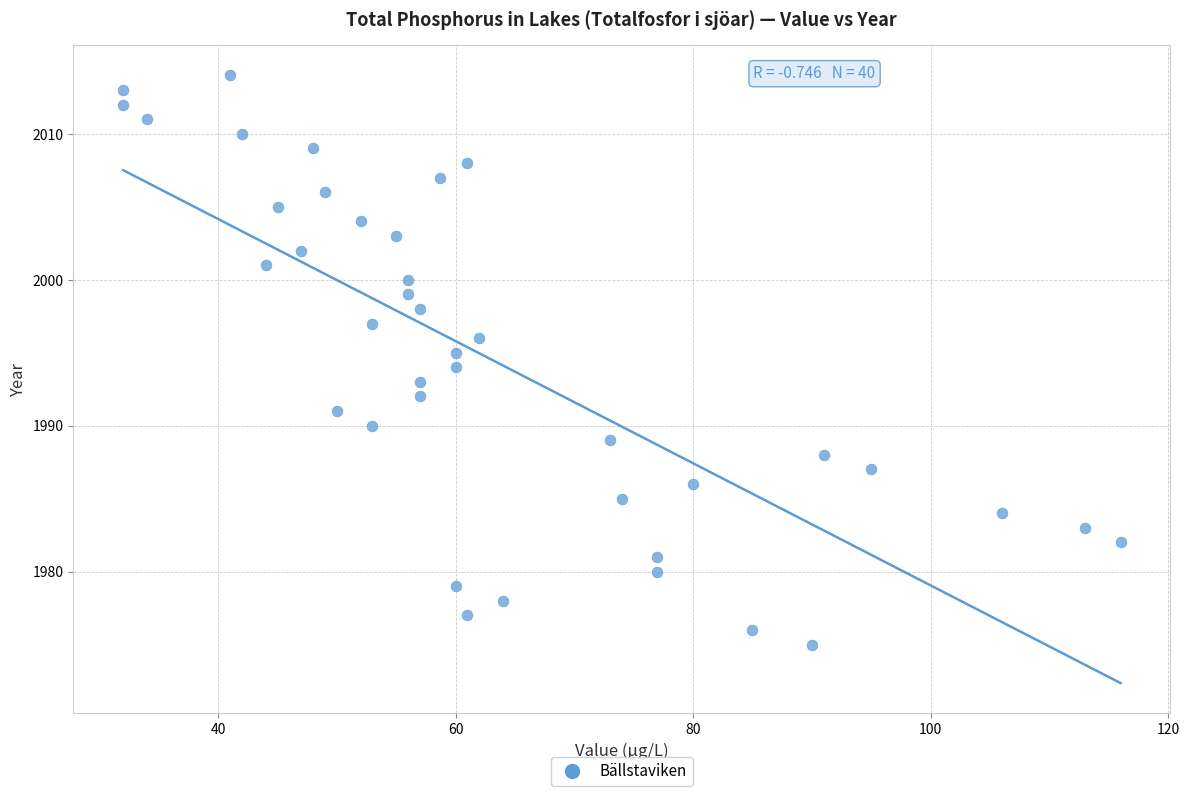

What is the range of Y values (max minus min)?

39